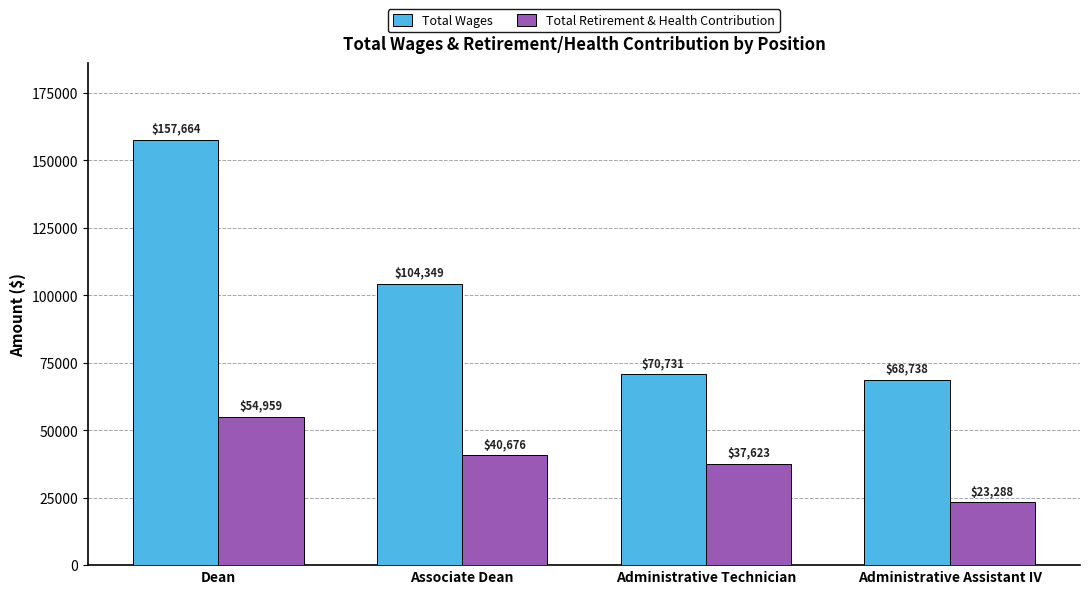

What is the maximum value for Total Retirement & Health Contribution?

54959